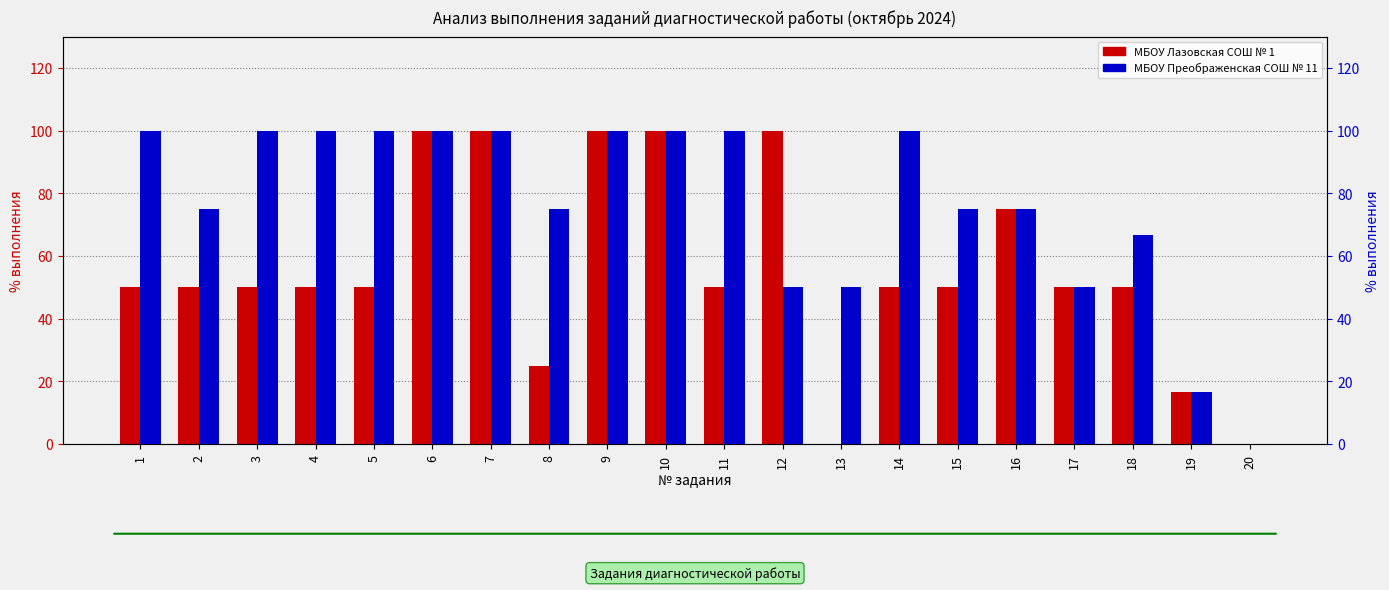

Rank the categories by МБОУ Преображенская СОШ № 11 value from highest to lowest.

1, 3, 4, 5, 6, 7, 9, 10, 11, 14, 2, 8, 15, 16, 18, 12, 13, 17, 19, 20